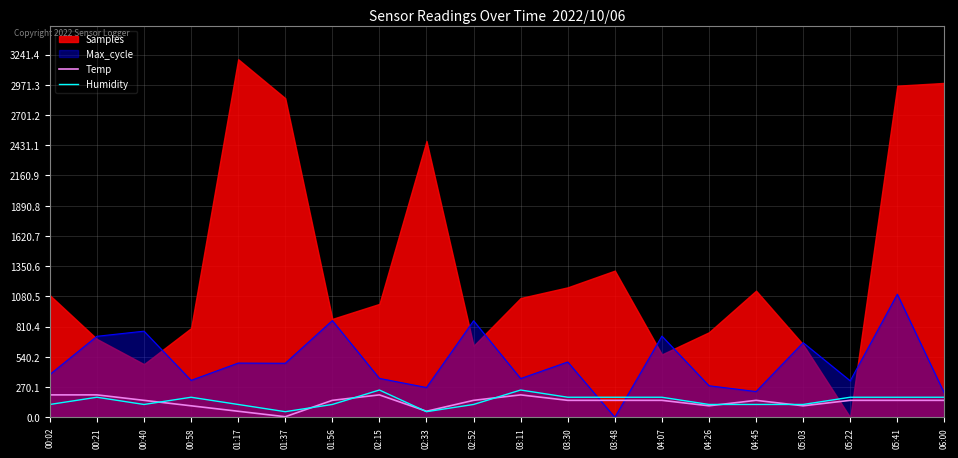

Rank the categories by Humidity value from highest to lowest.

02:15, 03:11, 00:21, 00:58, 03:30, 03:48, 04:07, 05:22, 05:41, 06:00, 00:02, 00:40, 01:17, 01:56, 02:52, 04:26, 04:45, 05:03, 01:37, 02:33